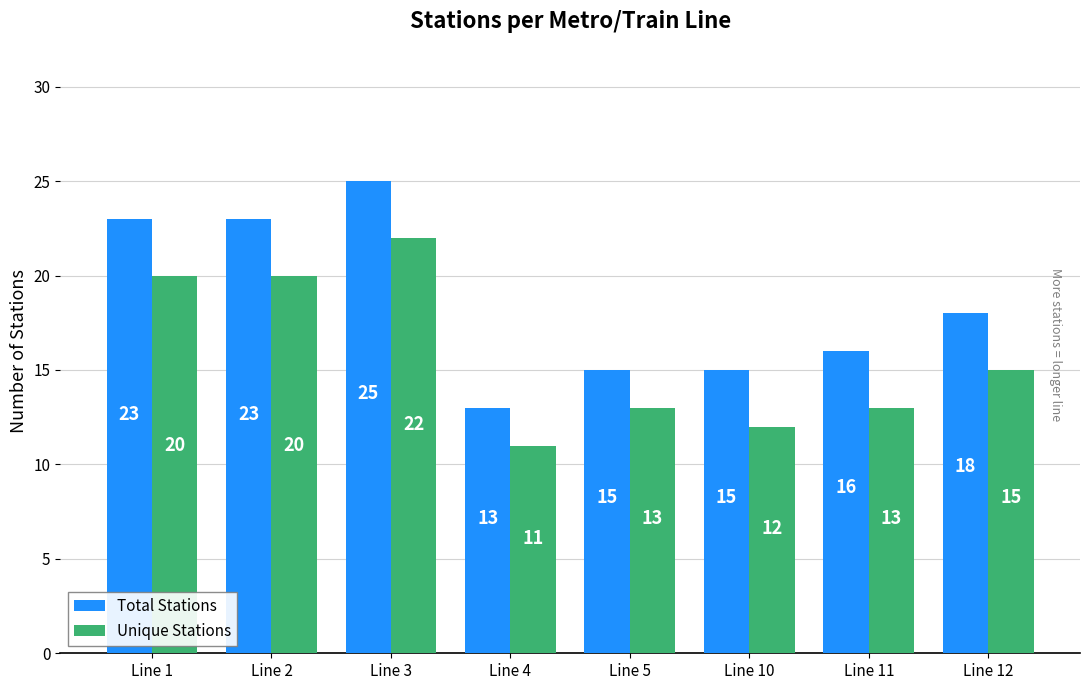

How many bars are there in total?

16